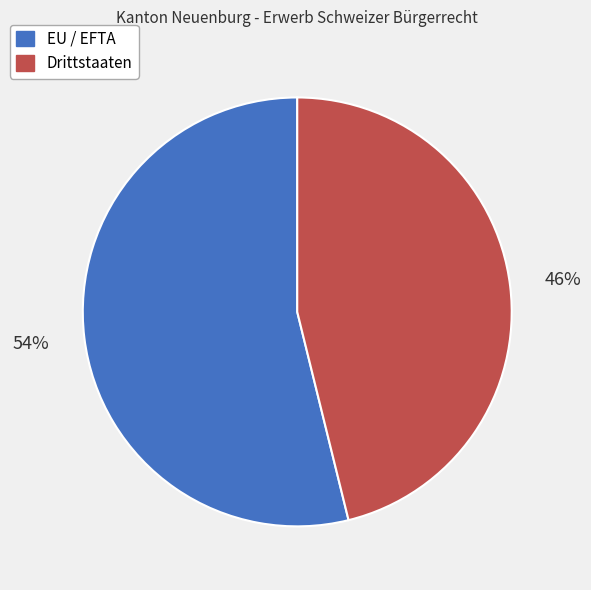

To the nearest percent, what is the combined percentage of EU / EFTA and Drittstaaten?

100%